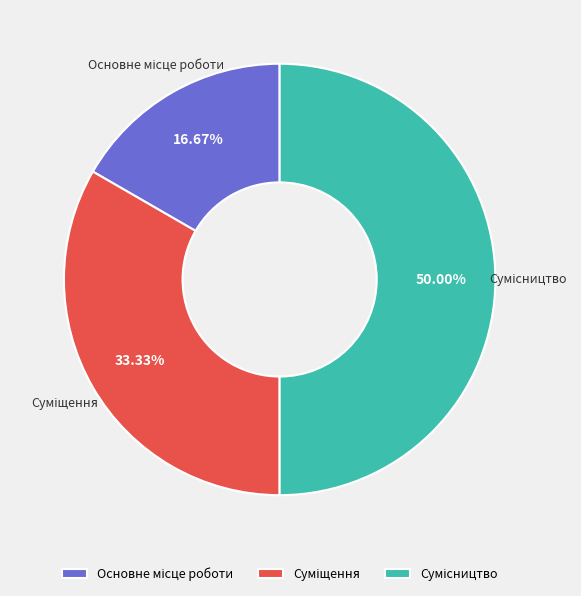

To the nearest percent, what portion does Суміщення represent?

33%